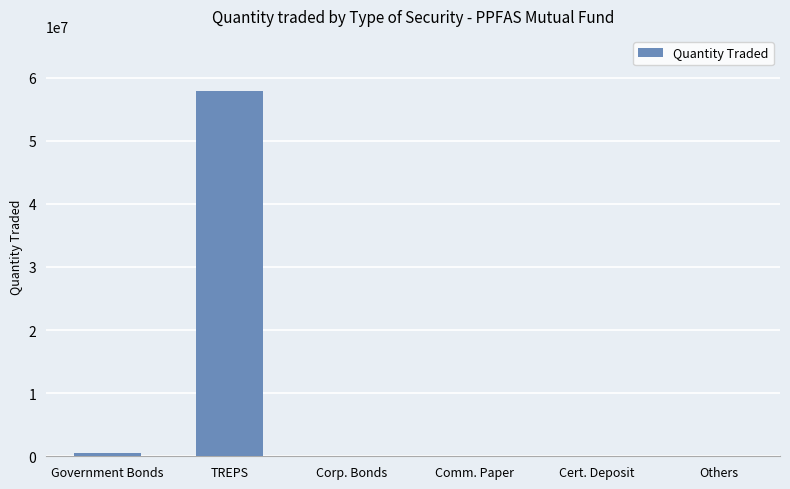

What is the greatest value displayed?

57913350